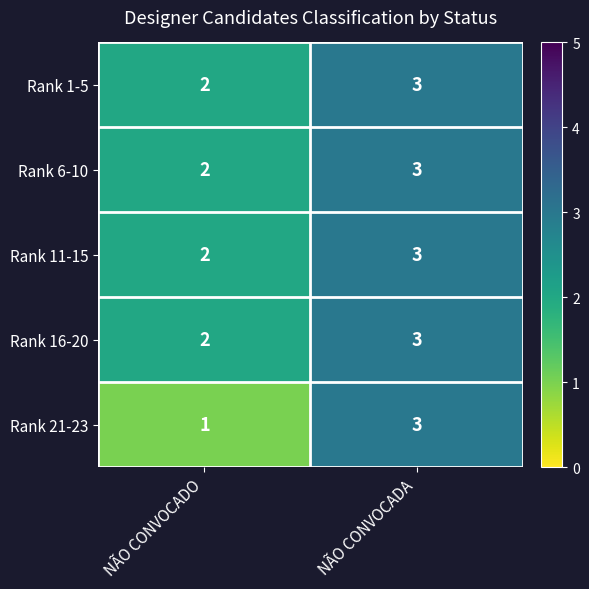

List the labels in order of Rank 21-23 value, largest first.

NÃO CONVOCADA, NÃO CONVOCADO